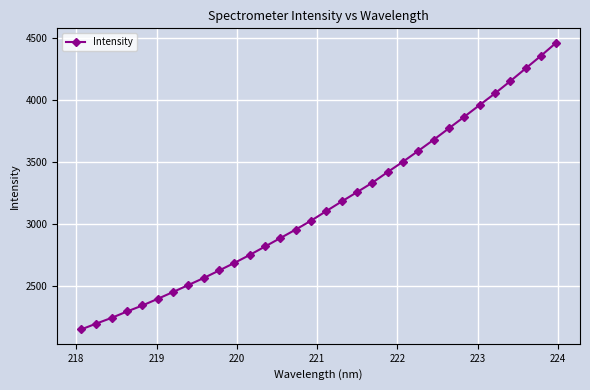

True or false: there are more than 2 points higher than both neighbors.

False